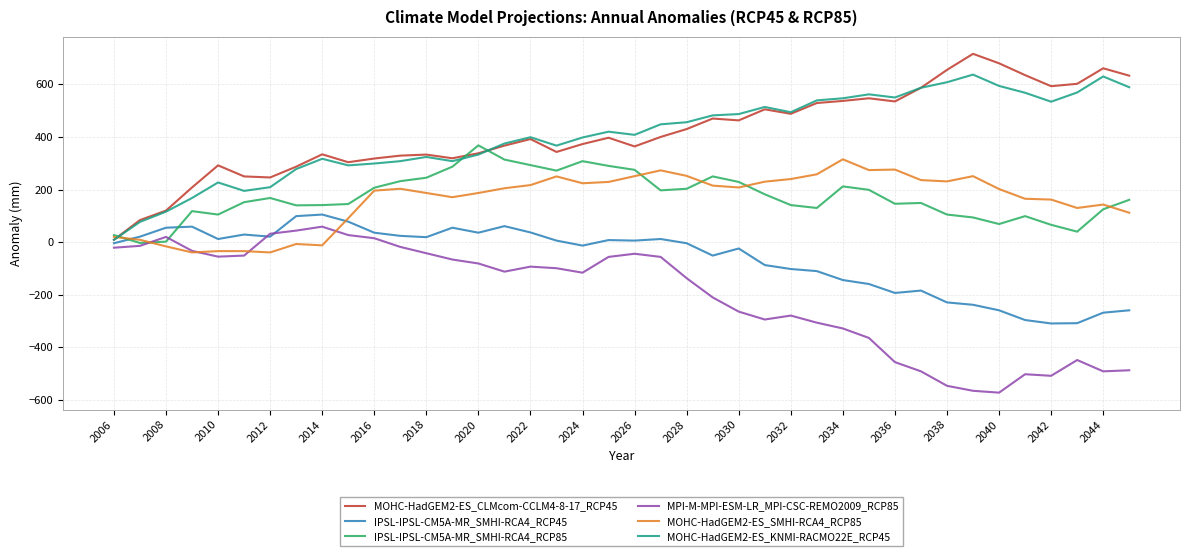

Which series ends up on top after the final intersection of IPSL-IPSL-CM5A-MR_SMHI-RCA4_RCP85 and MOHC-HadGEM2-ES_CLMcom-CCLM4-8-17_RCP45?

MOHC-HadGEM2-ES_CLMcom-CCLM4-8-17_RCP45